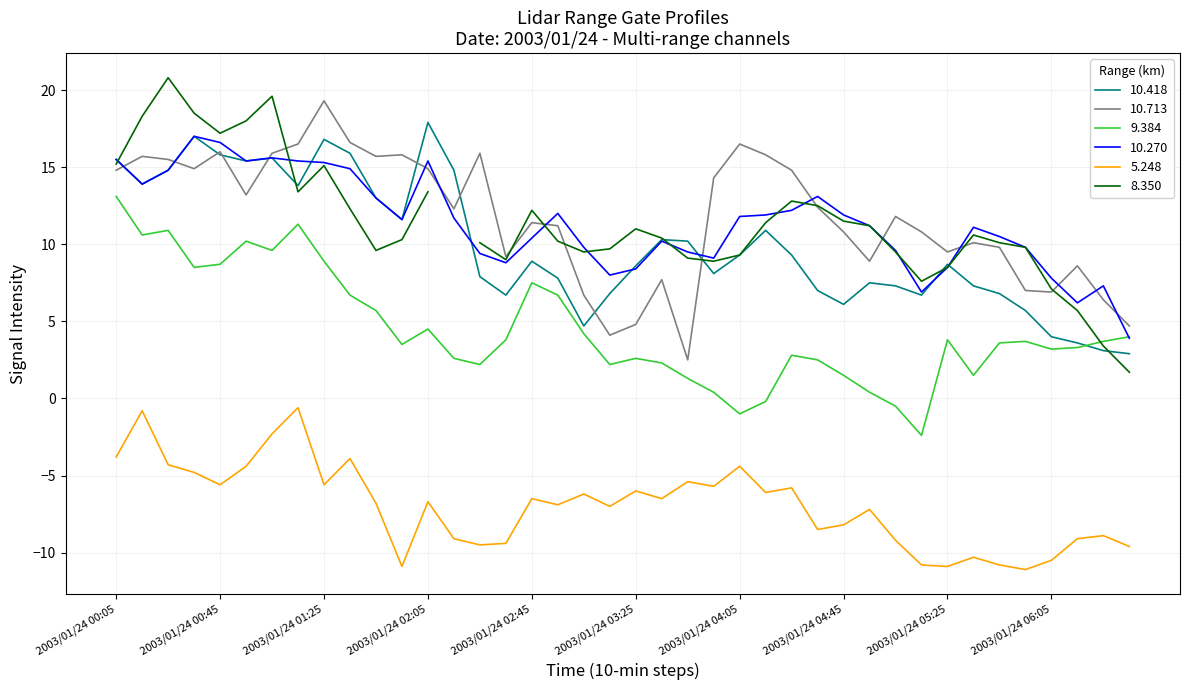

True or false: 5.248 and 10.418 cross at least once.

False